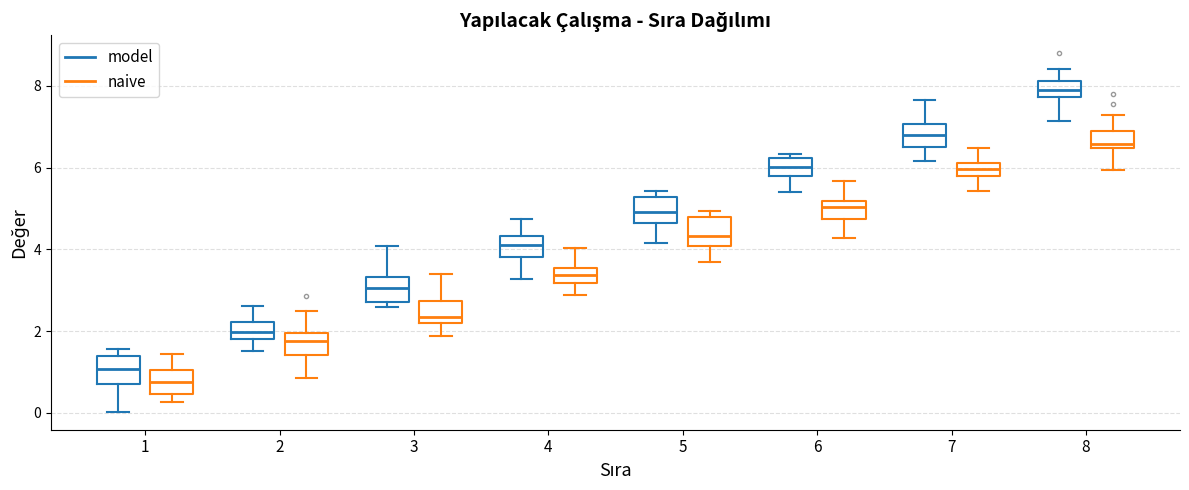

Where does the median line of the box for 6 (model) sit on the y-axis? The values are not printed on the chart, so give them approximately, as read against the axis.

6.0